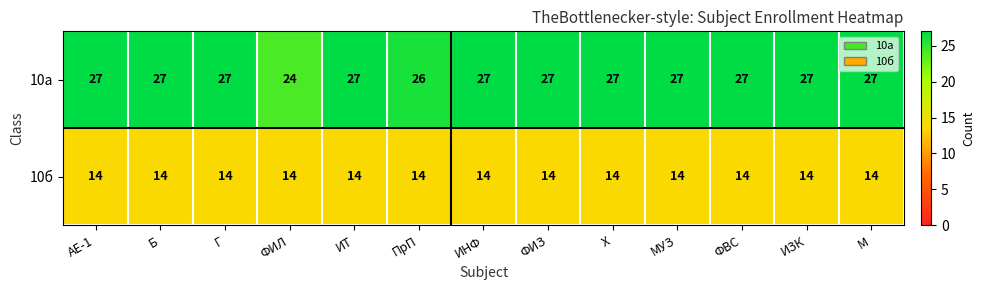

Read the 10б value at Г.

14